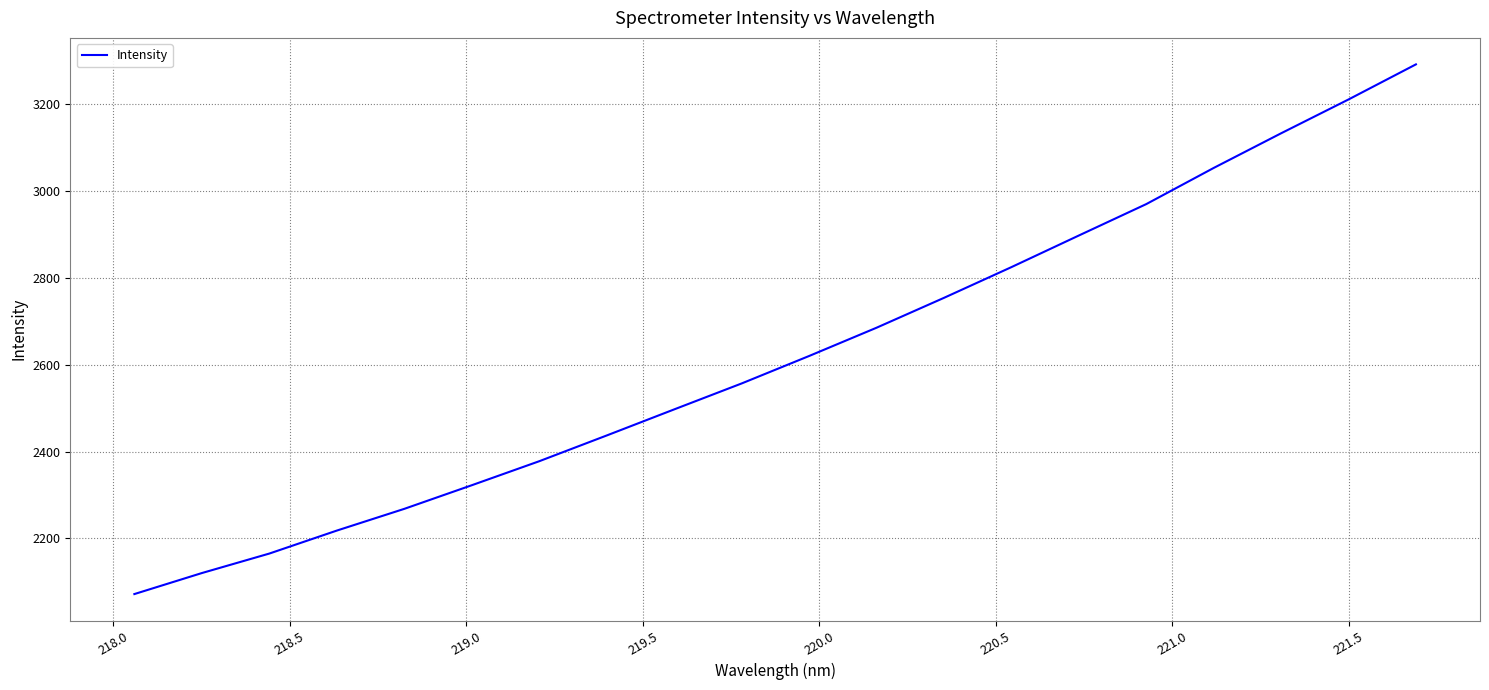

What is the difference between the maximum and minimum values?

1219.4